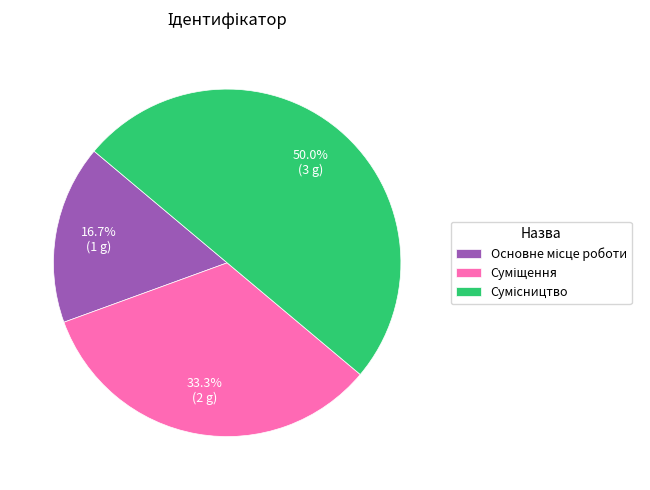

To the nearest percent, what percentage of the pie is Сумісництво?

50%